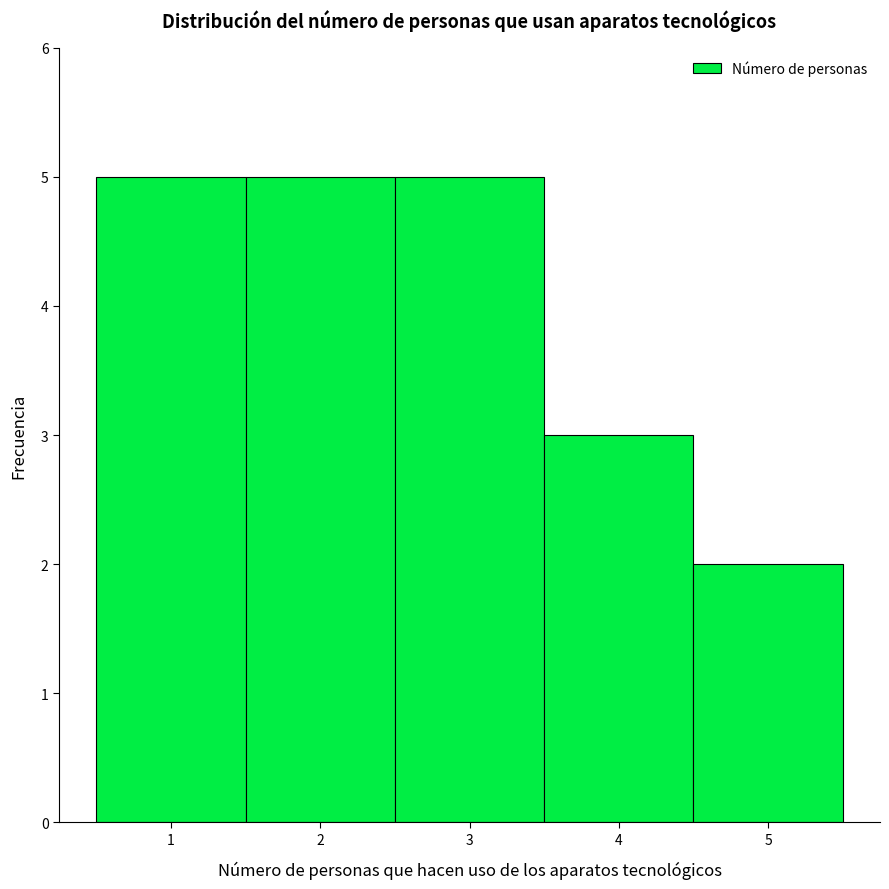

How tall is the bar that spans 2.5 to 3.5 on the x-axis? The values are not printed on the chart, so give them approximately, as read against the axis.

5